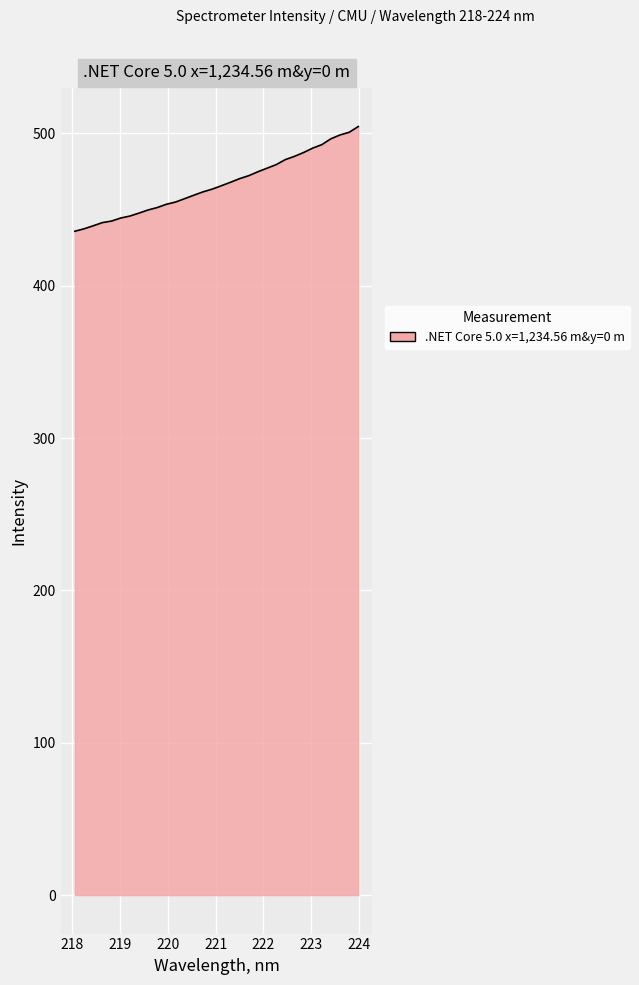

What is the difference between the maximum and minimum values?

68.7